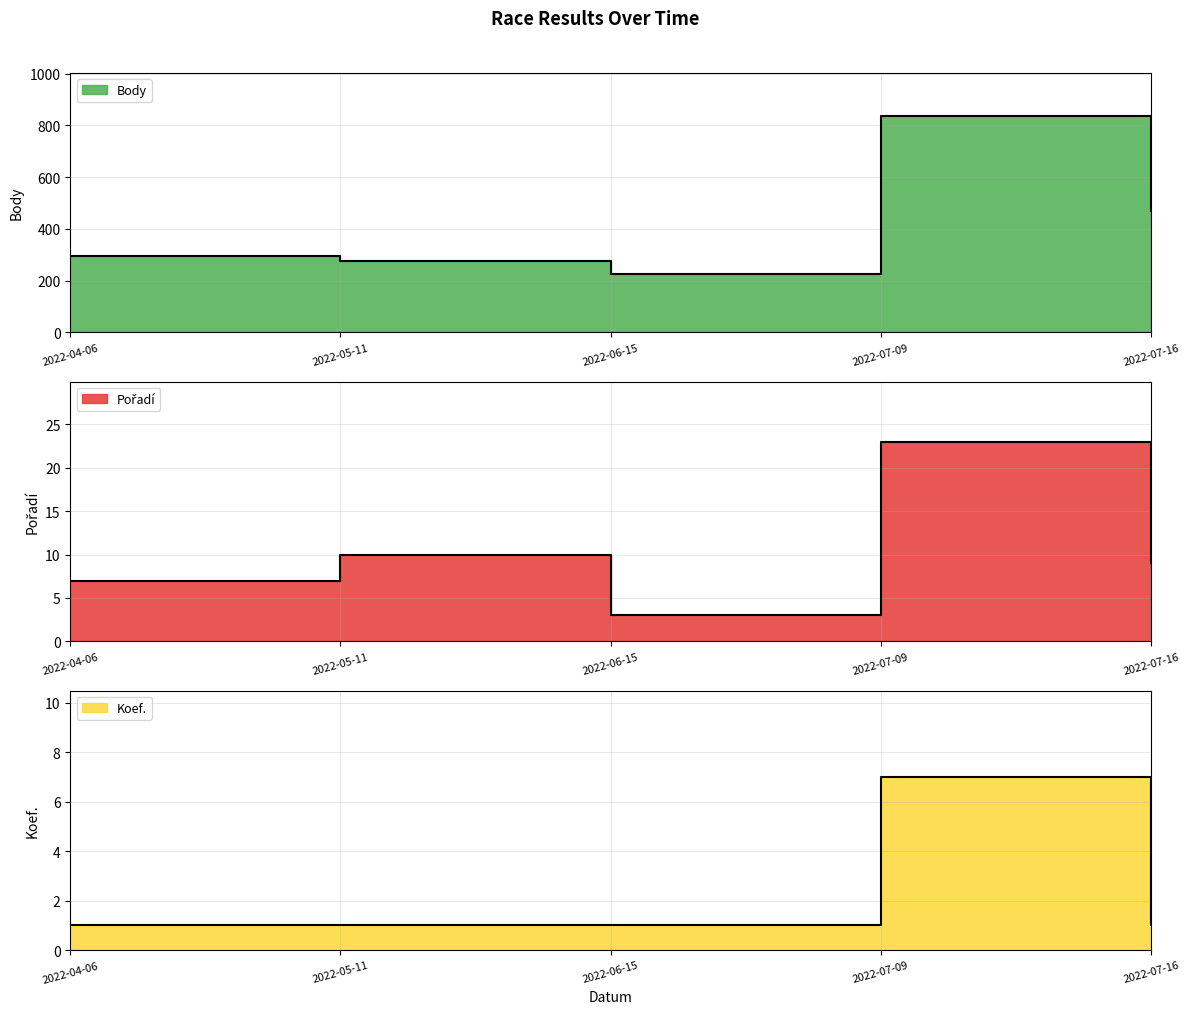

How many lines are shown in the chart?

3